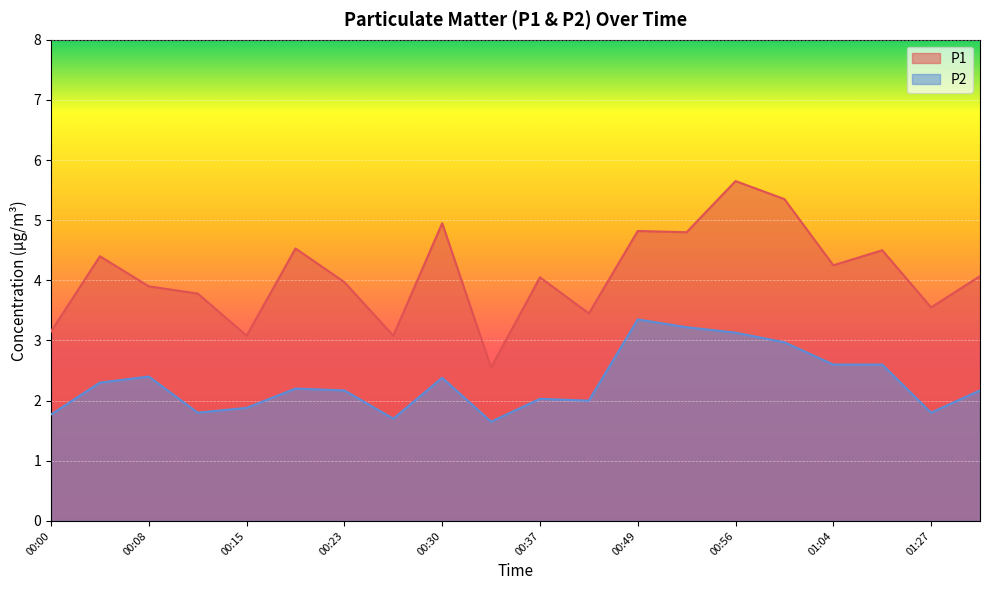

Rank the categories by P2 value from highest to lowest.

00:49, 00:52, 00:56, 01:00, 01:04, 01:07, 00:08, 00:30, 00:04, 00:19, 00:23, 01:31, 00:37, 00:41, 00:15, 00:11, 01:27, 00:00, 00:26, 00:34